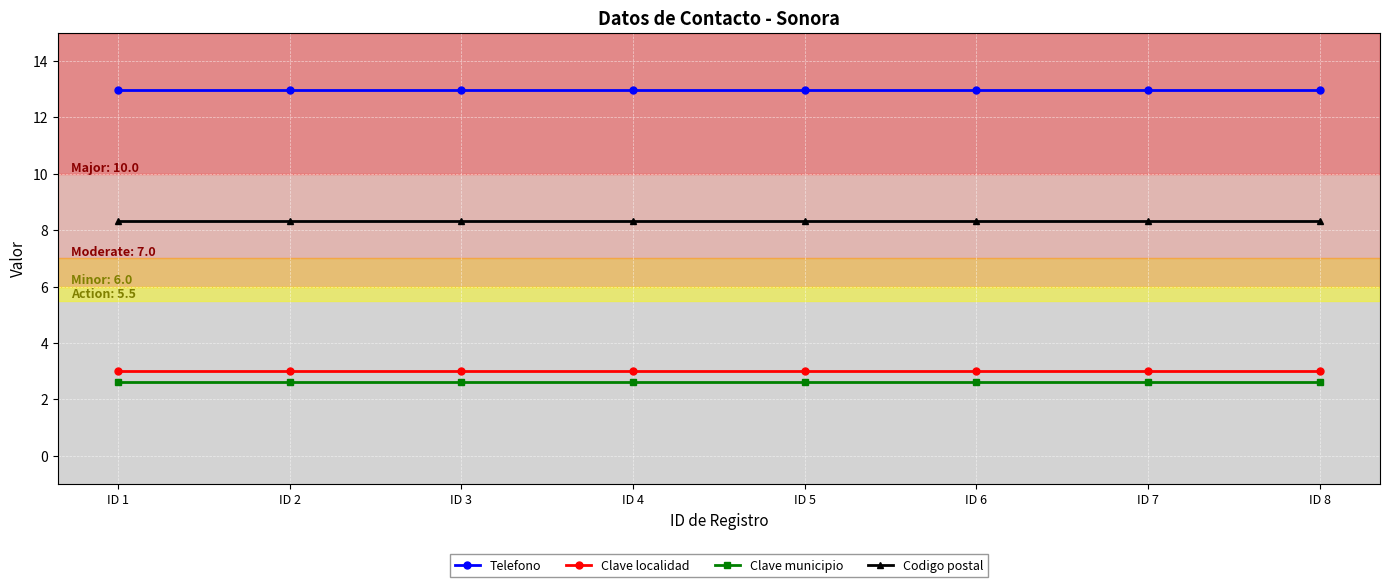

Which series has the largest total across all categories?

Telefono